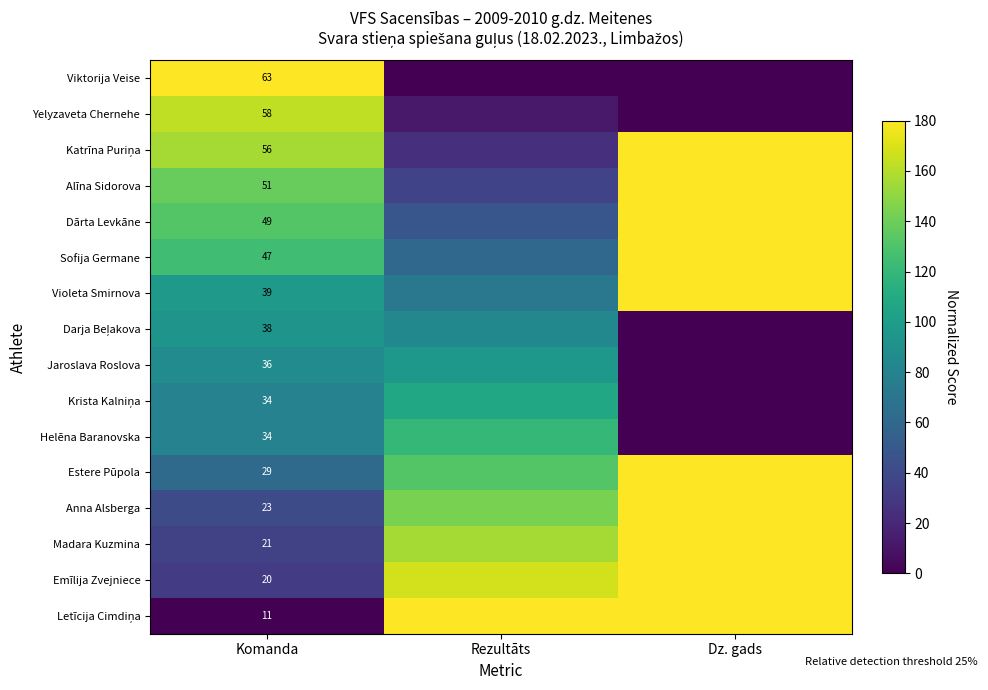

True or false: Estere Pūpola has a value of 19 at Komanda.

False